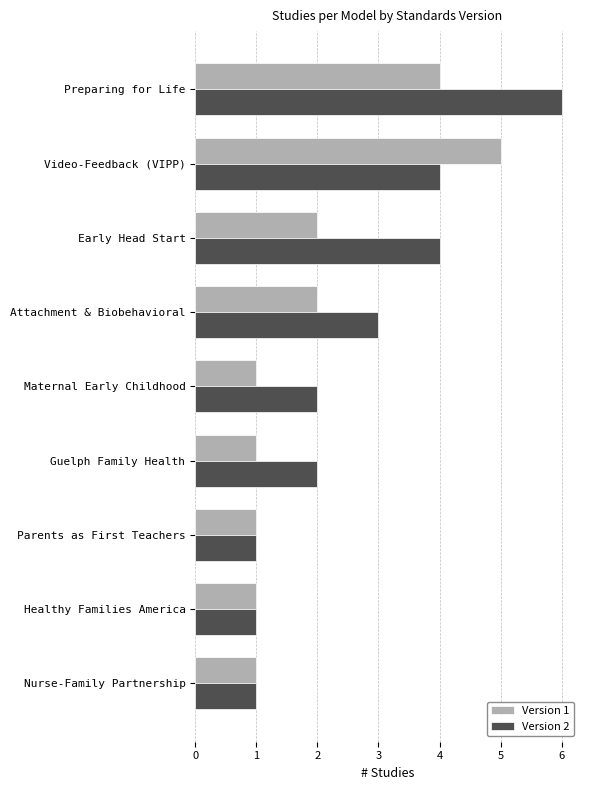

List the series in order of their overall mean, lowest first.

Version 1, Version 2